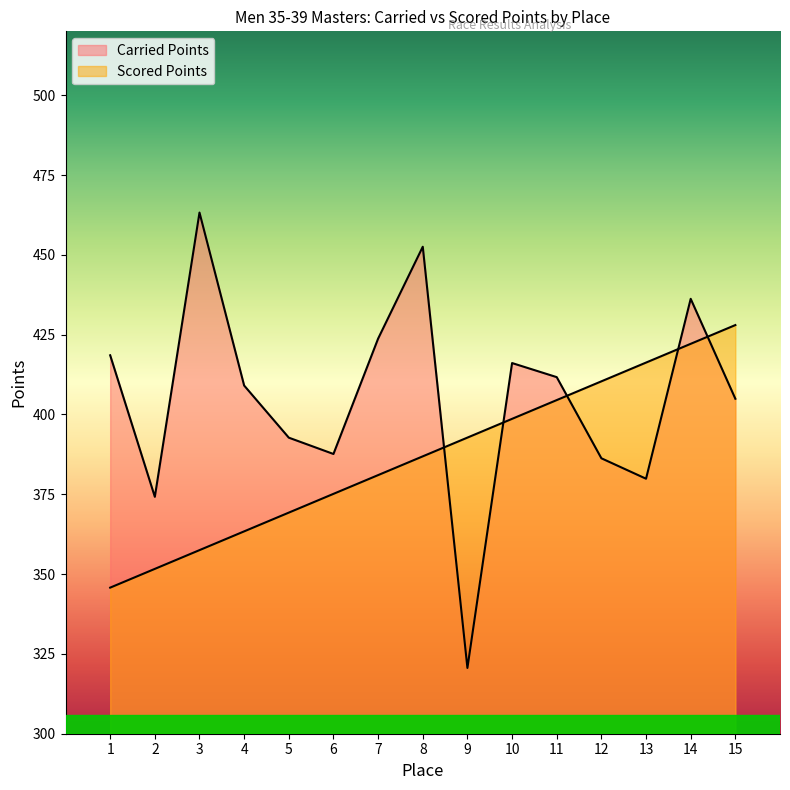

What is the value of the Scored Points point at the 6th from the left?

375.1